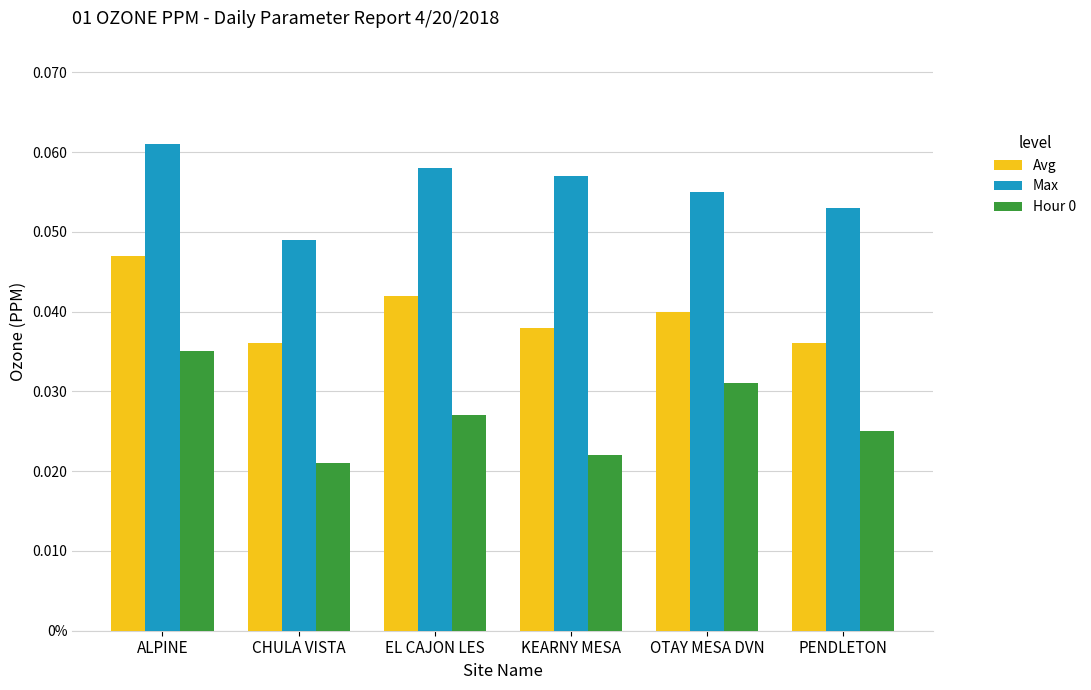

Is it true that Avg equals 0.1 at KEARNY MESA?

False